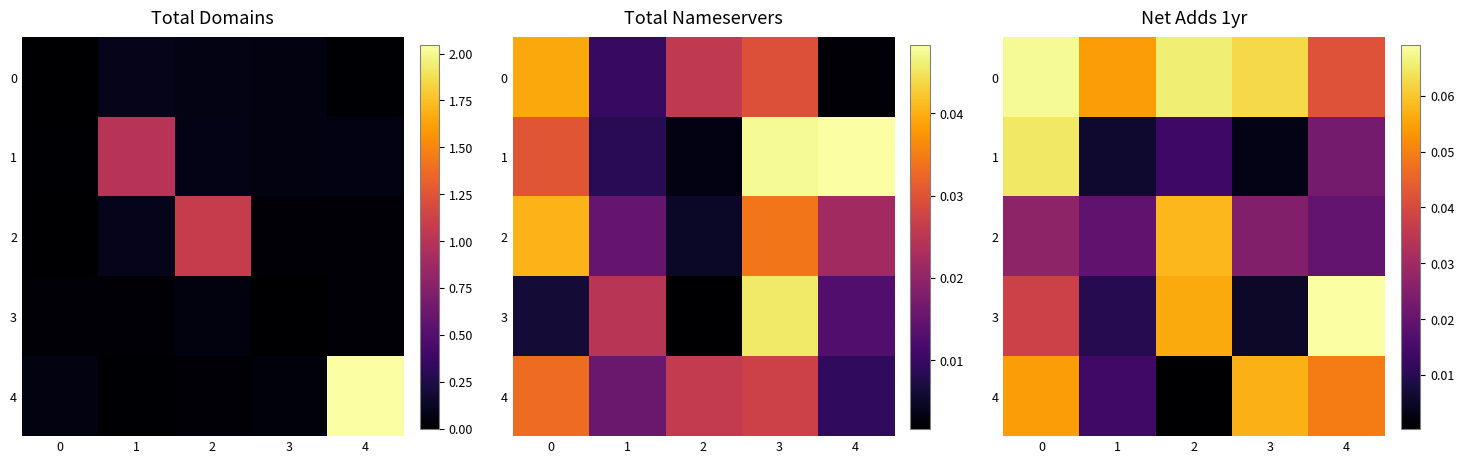

Which series changed the most between 0 and 4?

1